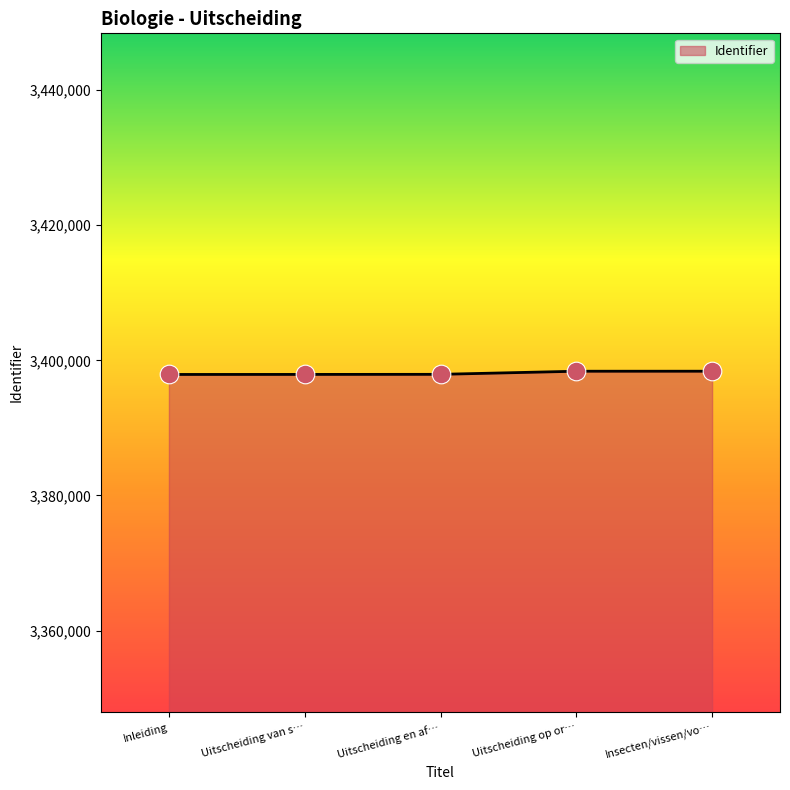

Approximately how many times larger is the value at Uitscheiding op or… compared to Insecten/vissen/vo…?

1.0